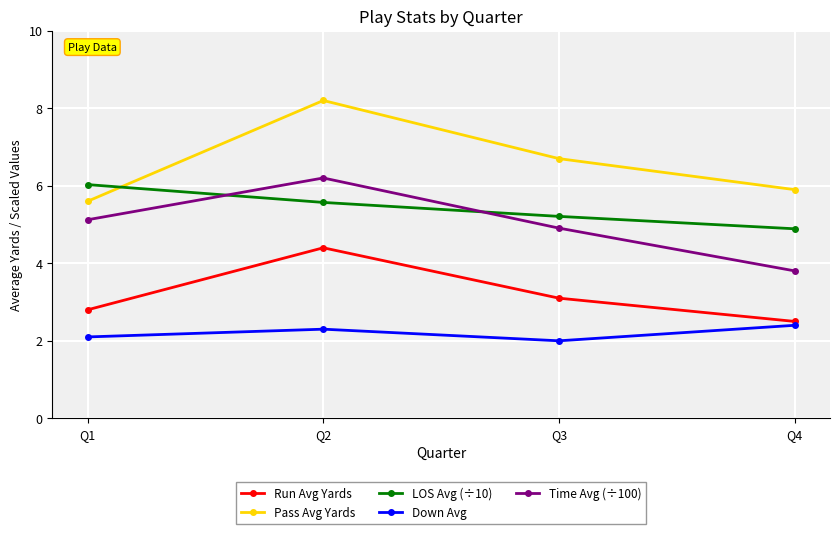

True or false: Run Avg Yards and Pass Avg Yards intersect in this chart.

False